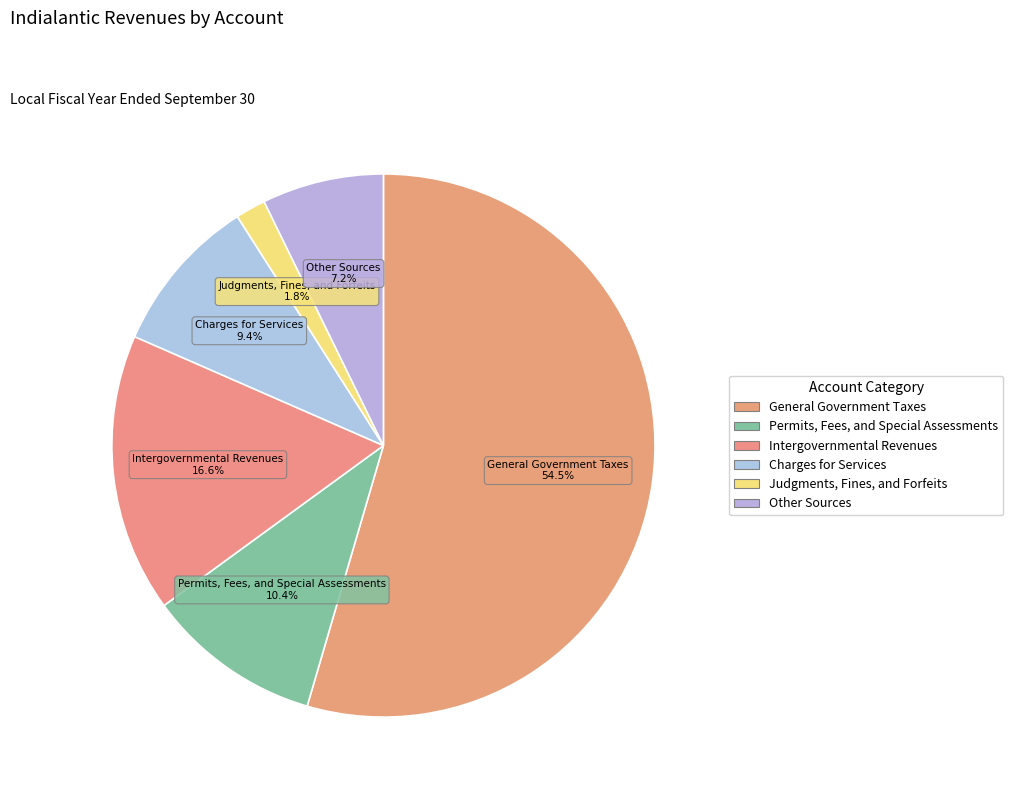

What is the change in value from Intergovernmental Revenues to Other Sources?

-595742